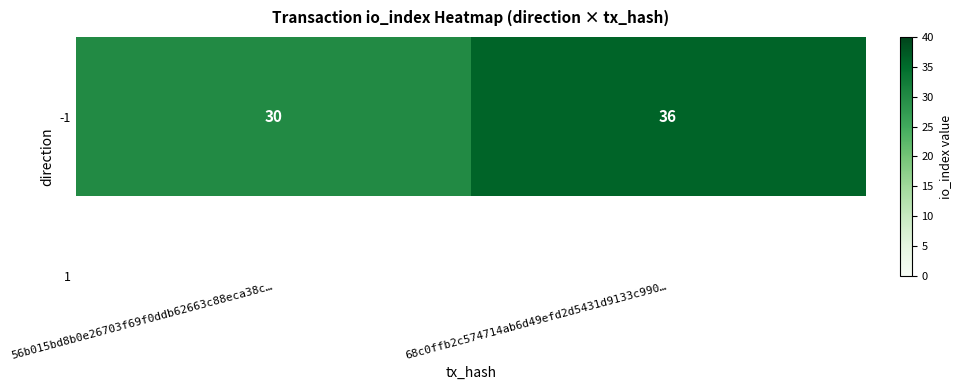

Reading right to left, what are all the values shown in this chart?

68c0ffb2c574714ab6d49efd2d5431d9133c990…=36	56b015bd8b0e26703f69f0ddb62663c88eca38c…=30